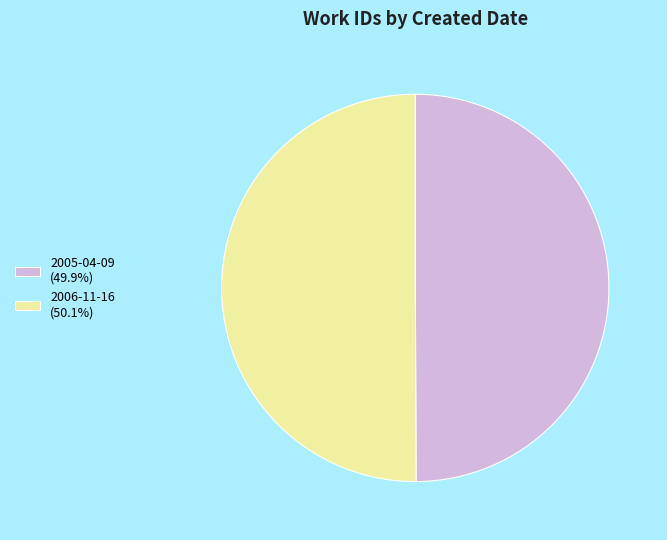

Approximately how many times larger is the value at 2006-11-16 (50.1%) compared to 2005-04-09 (49.9%)?

1.0